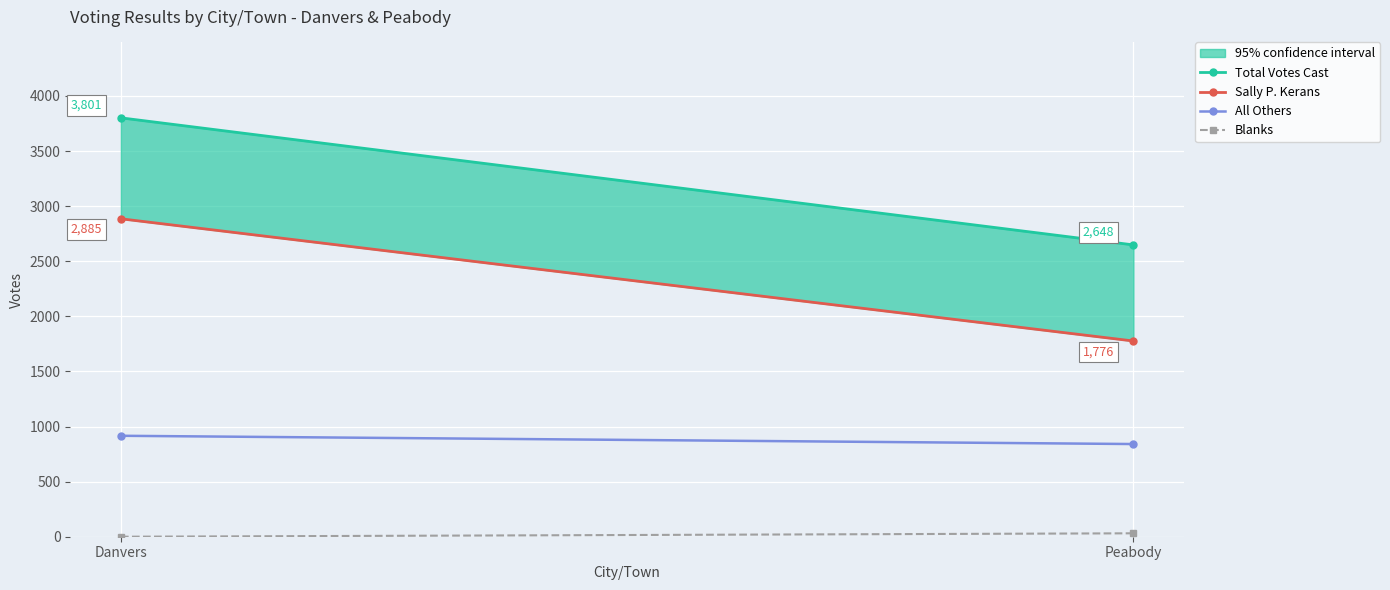

Is it true that Sally P. Kerans equals 4215 at Danvers?

False